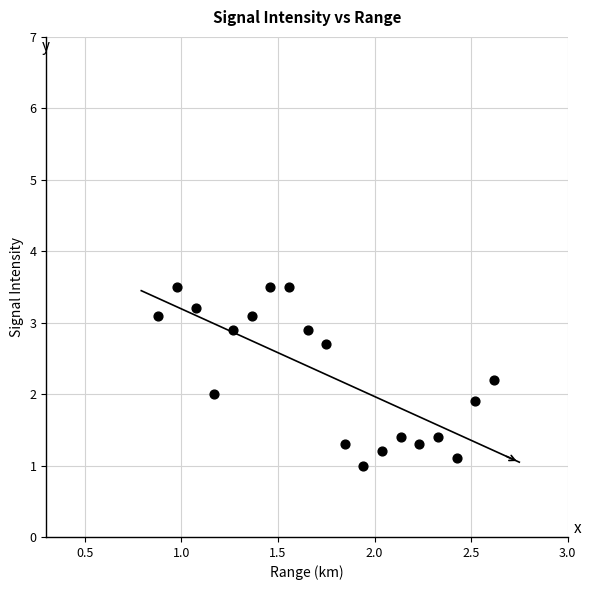

What is the range of Y values (max minus min)?

2.5